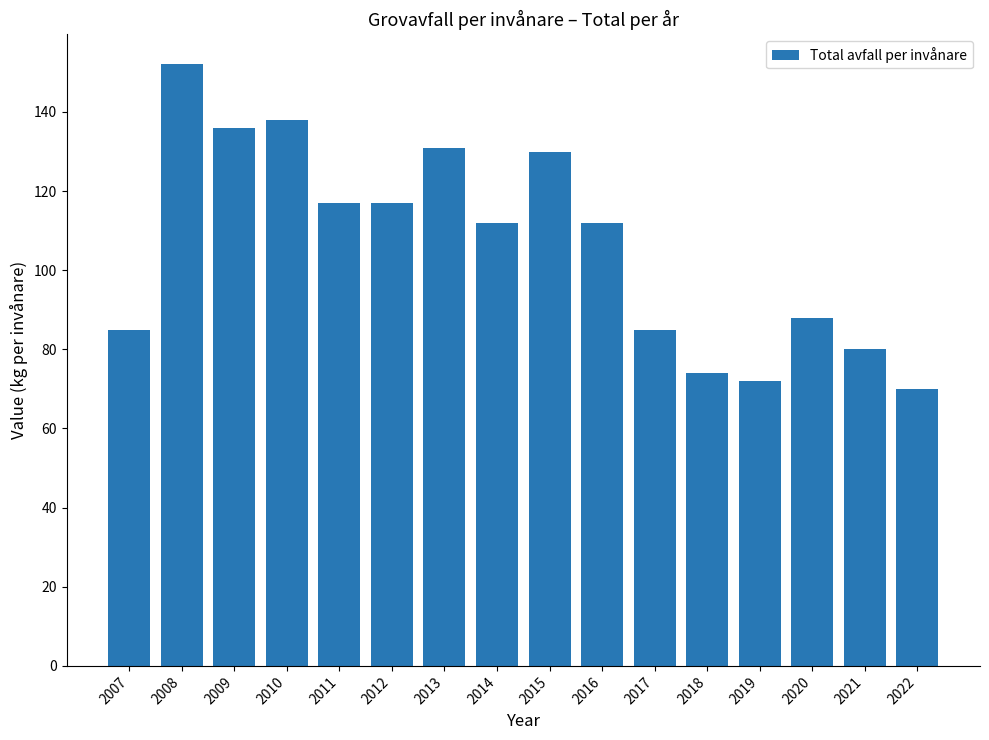

At which label does the data first exceed 112?

2008